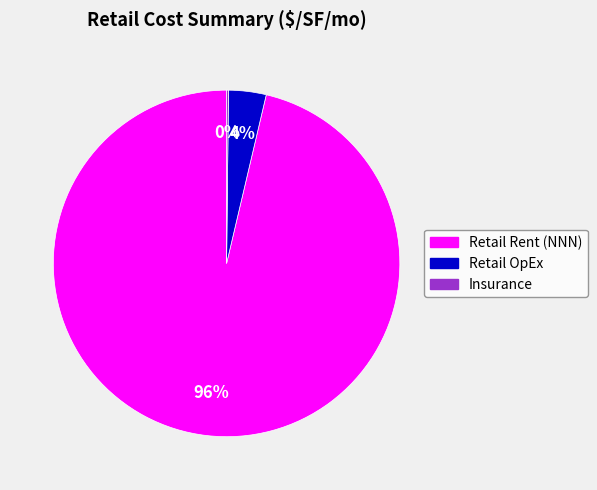

Which category has the biggest portion of the pie?

Retail Rent (NNN)